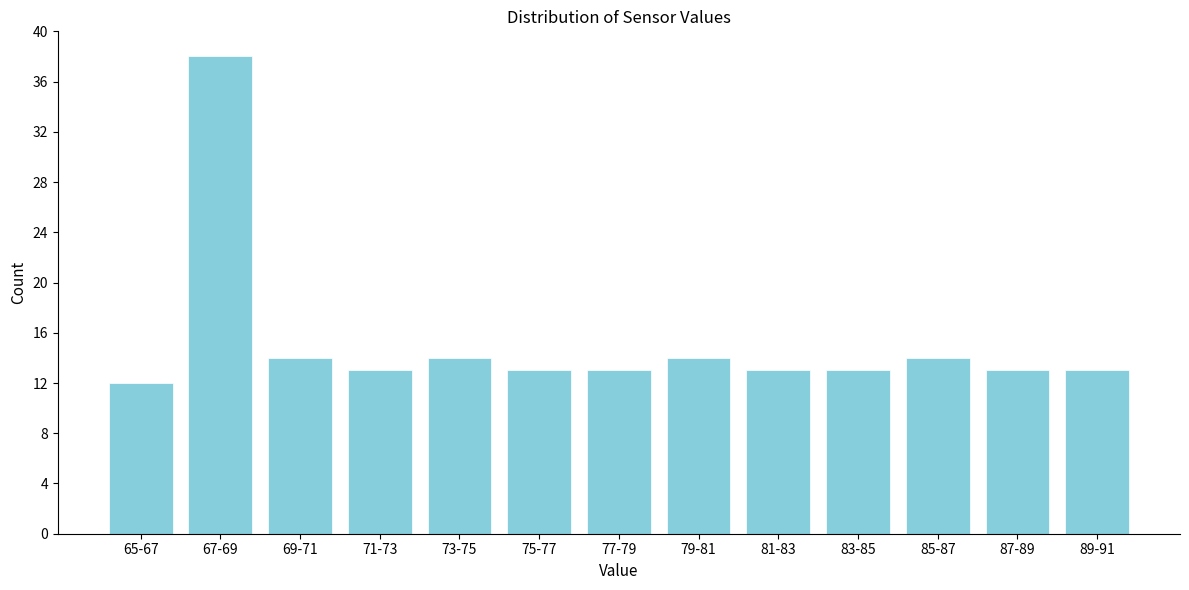

Reading left to right, what are all the values shown in this chart?

12	38	14	13	14	13	13	14	13	13	14	13	13